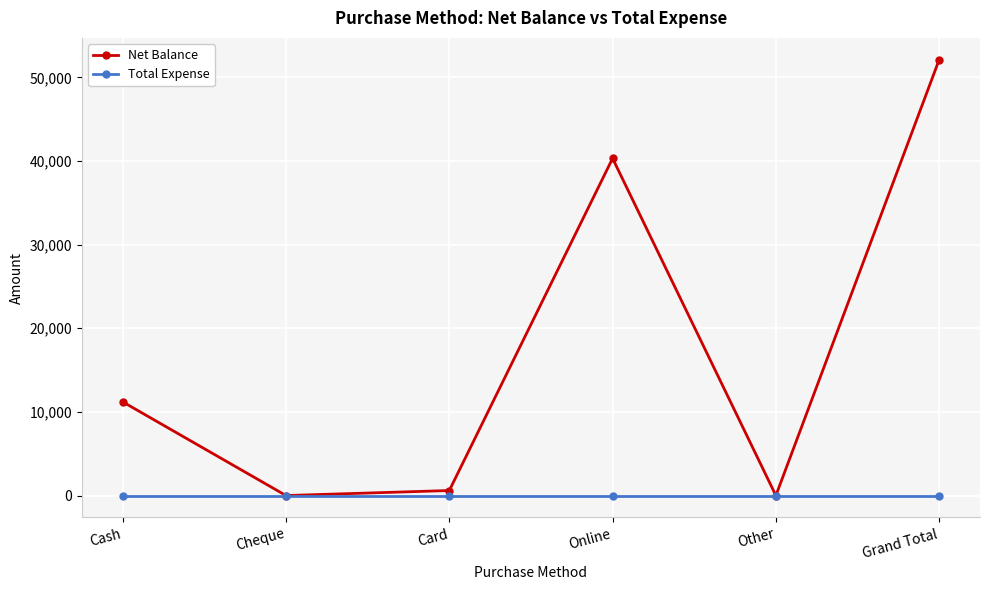

What is the label of the 2nd point from the right?

Other